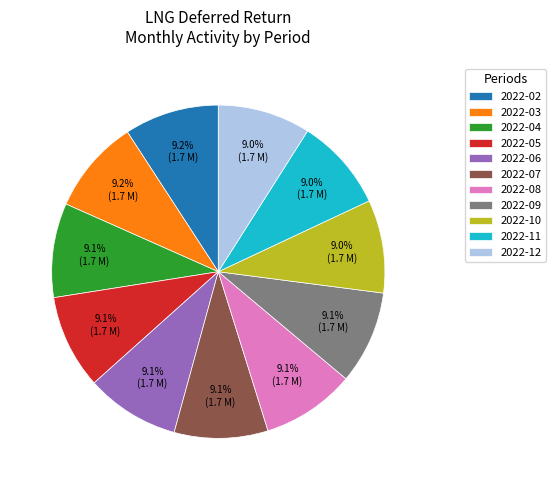

To the nearest percent, what is the combined percentage of 2022-04 and 2022-03?

18%